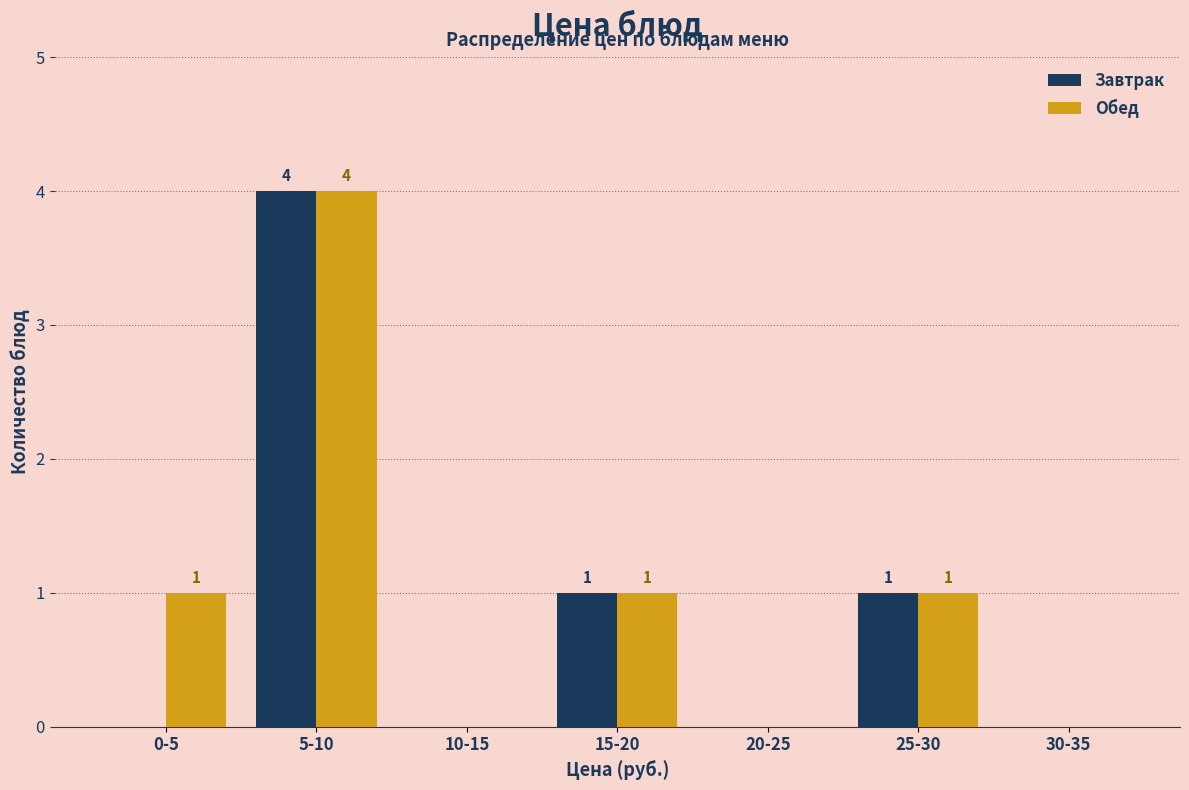

Reading right to left, transcribe all the data shown in this chart.

Завтрак: 30-35=0	25-30=1	20-25=0	15-20=1	10-15=0	5-10=4	0-5=0
Обед: 30-35=0	25-30=1	20-25=0	15-20=1	10-15=0	5-10=4	0-5=1